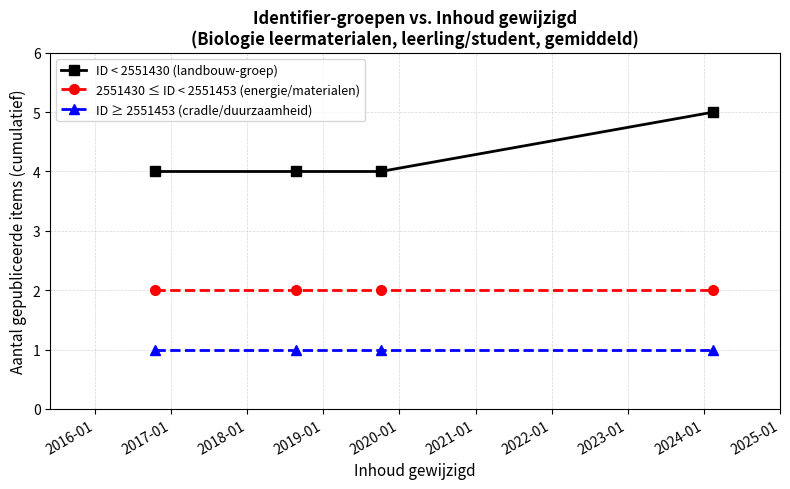

What is the highest value of the 2551430 ≤ ID < 2551453 (energie/materialen) series?

2